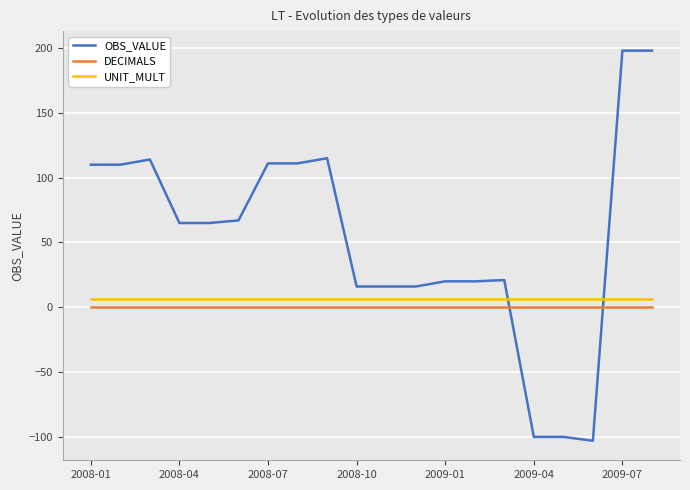

Which series has the largest total across all categories?

OBS_VALUE